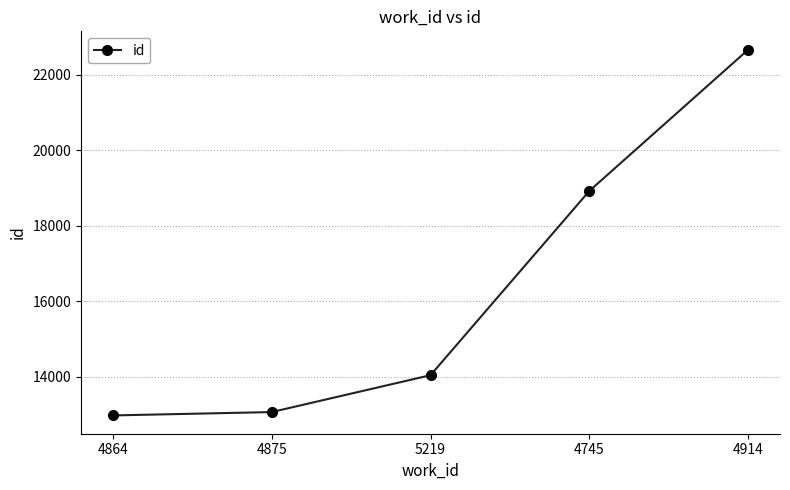

What is the average value?

16333